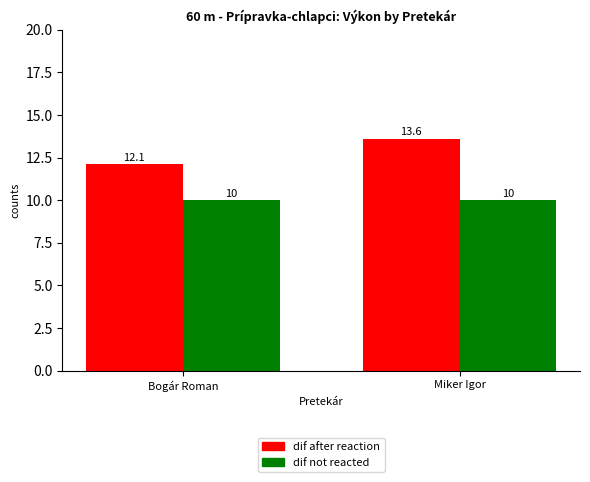

Which series changed the most between Bogár Roman and Miker Igor?

dif after reaction